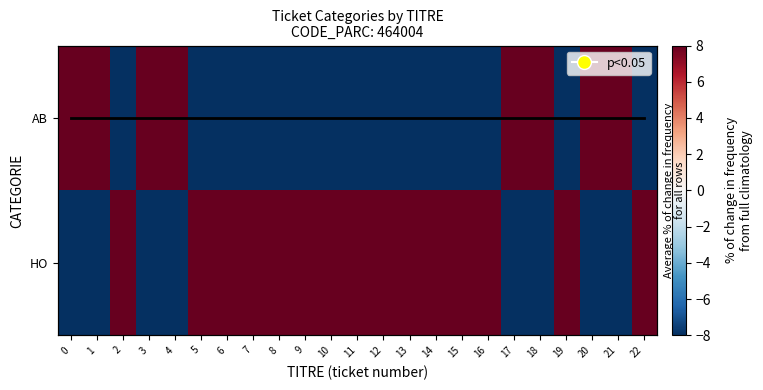

At how many categories does at least one series exceed 4?

23